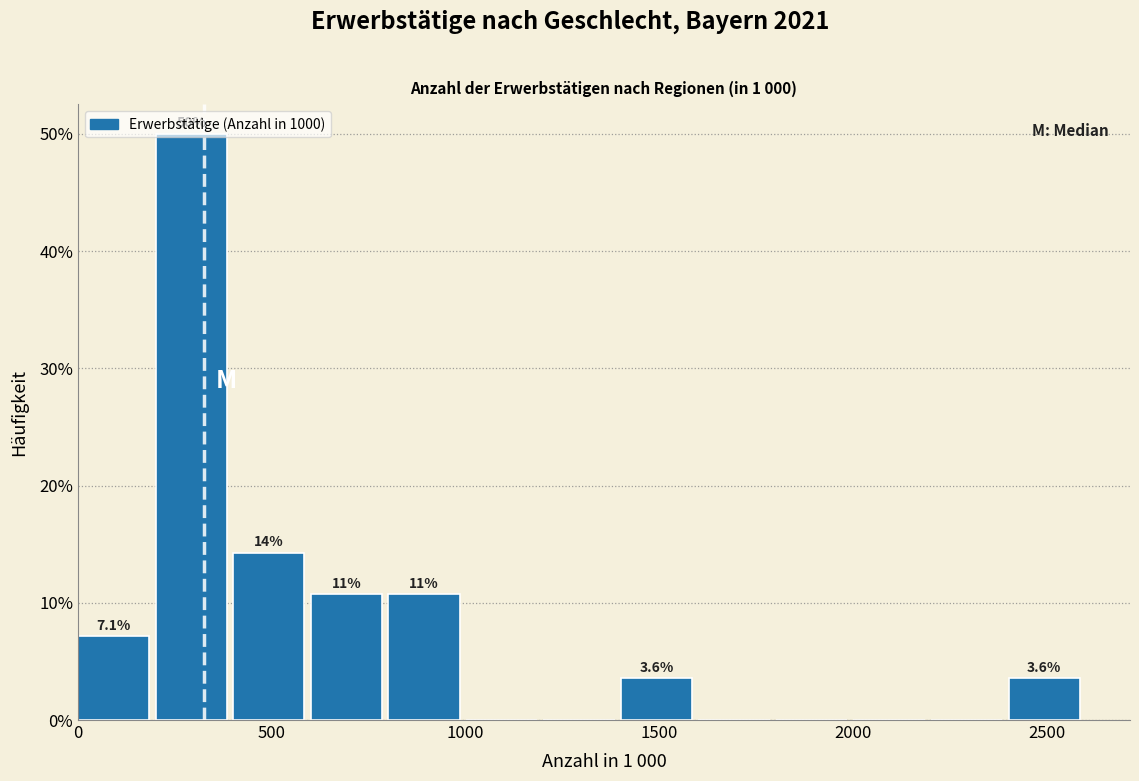

Over which range of the x-axis is the bar tallest?

200 to 400